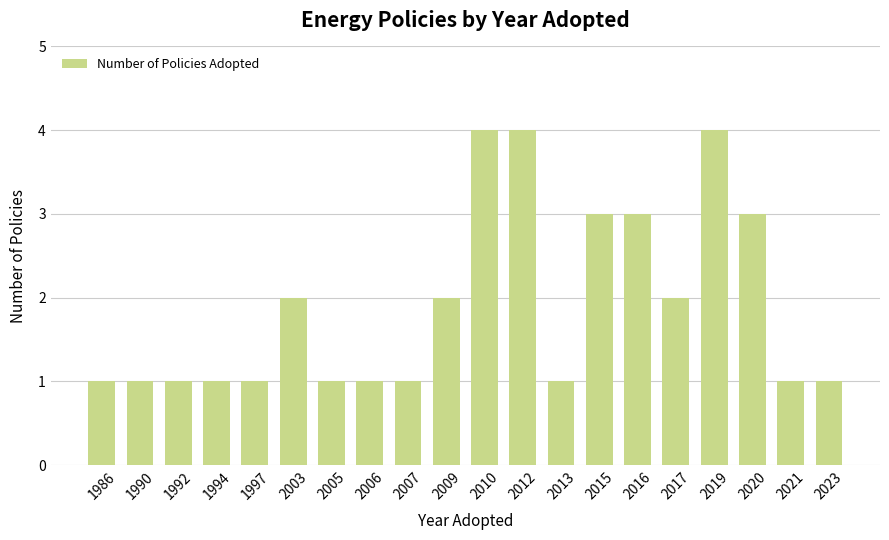

How many values are between 1 and 3?

17